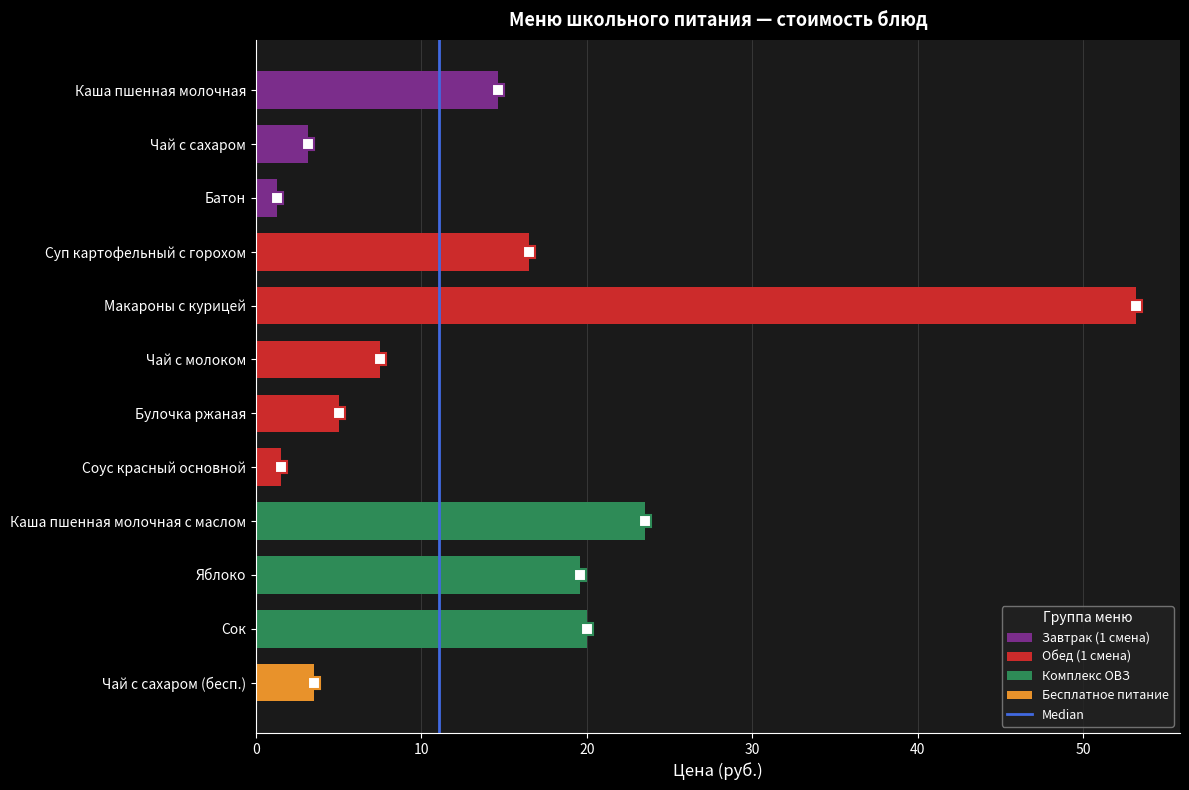

Which category has the highest value across all series?

Макароны с курицей